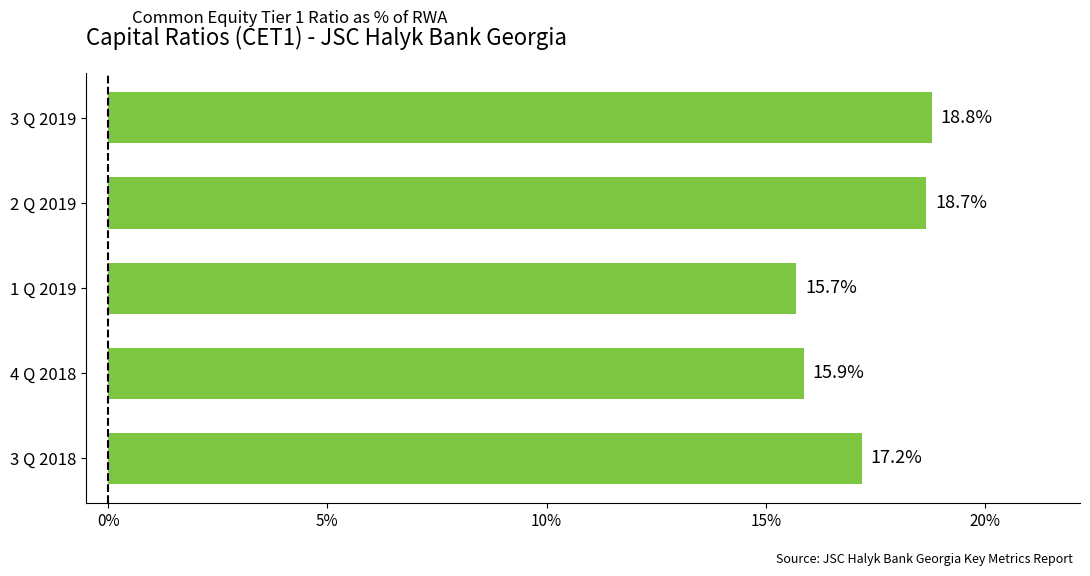

Are the bars horizontal?

Yes